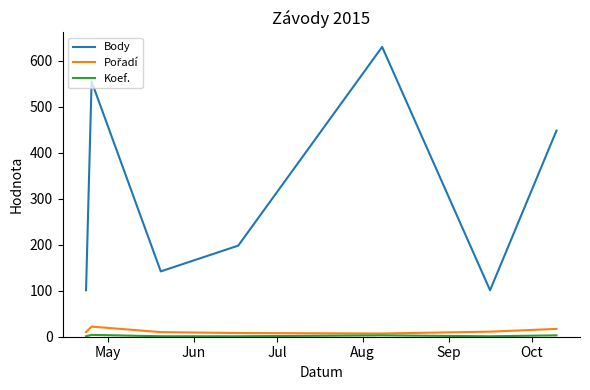

What is the maximum value shown in the chart?

630